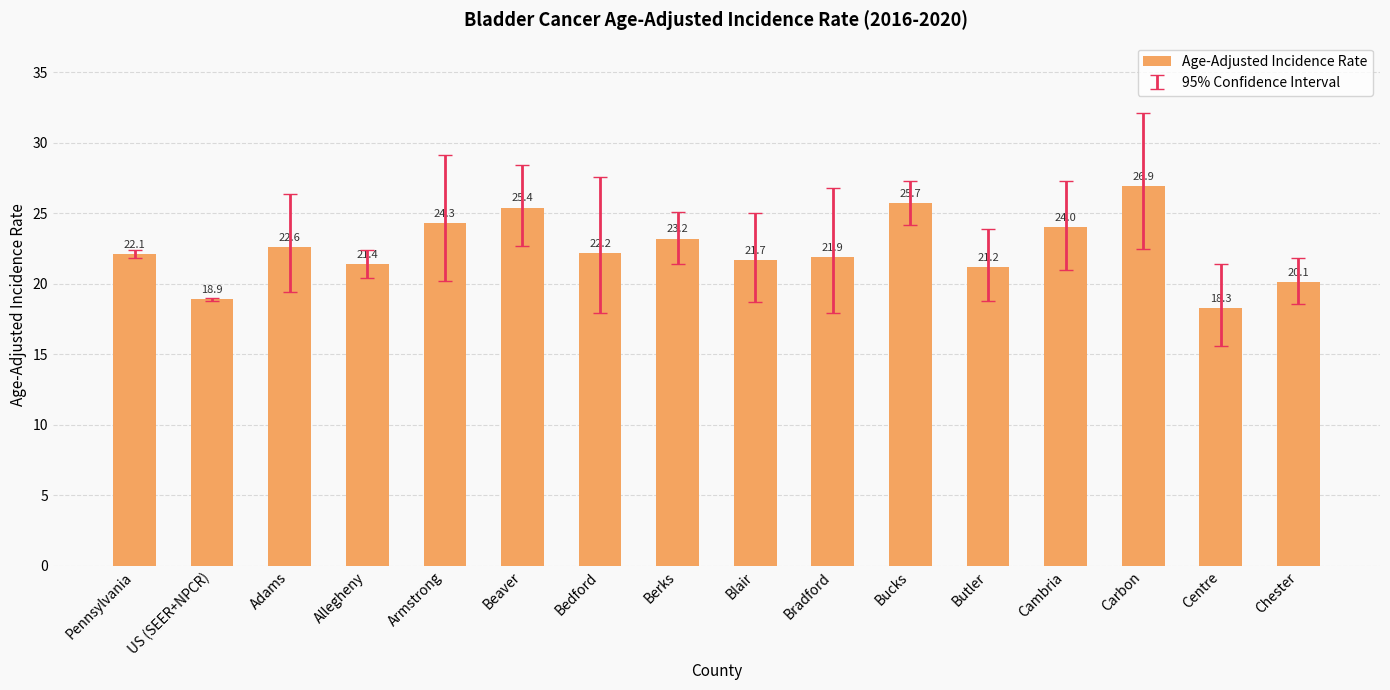

Read the value at Adams.

22.6